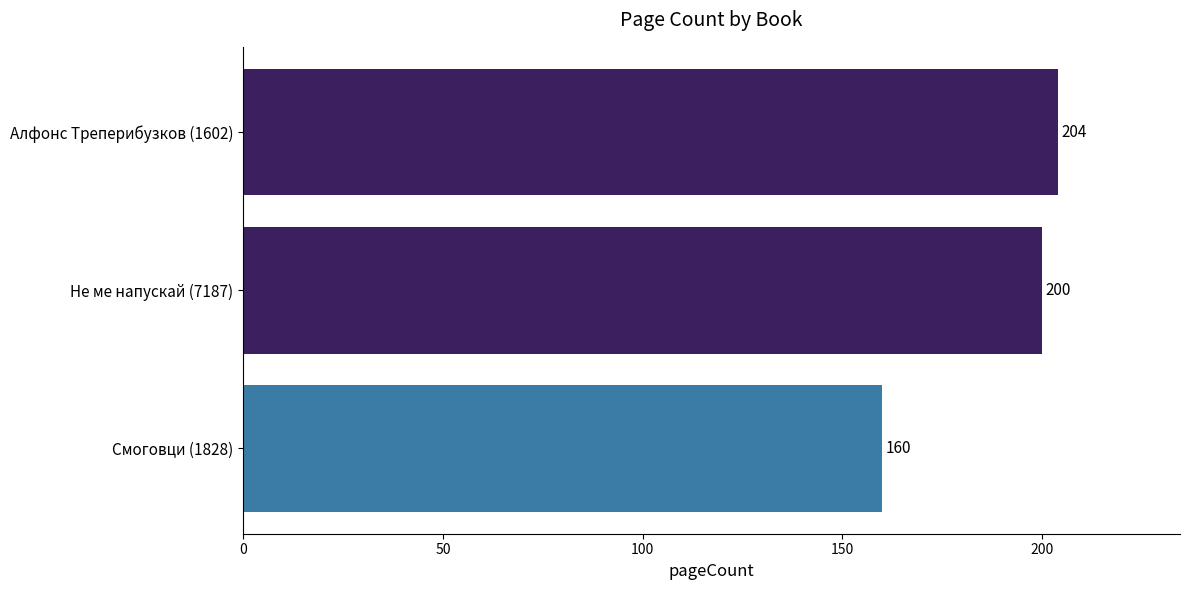

Approximately how many times larger is the value at Смоговци (1828) compared to Алфонс Треперибузков (1602)?

0.8